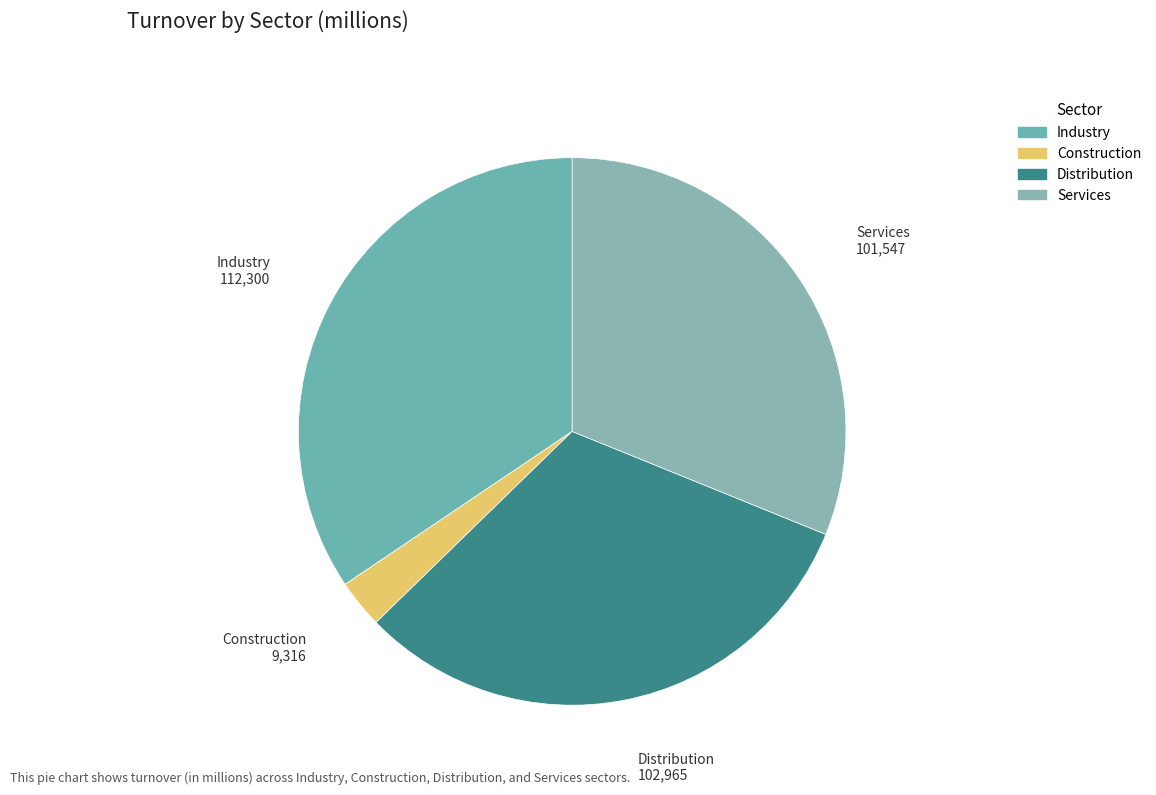

How many slices are in this pie chart?

4